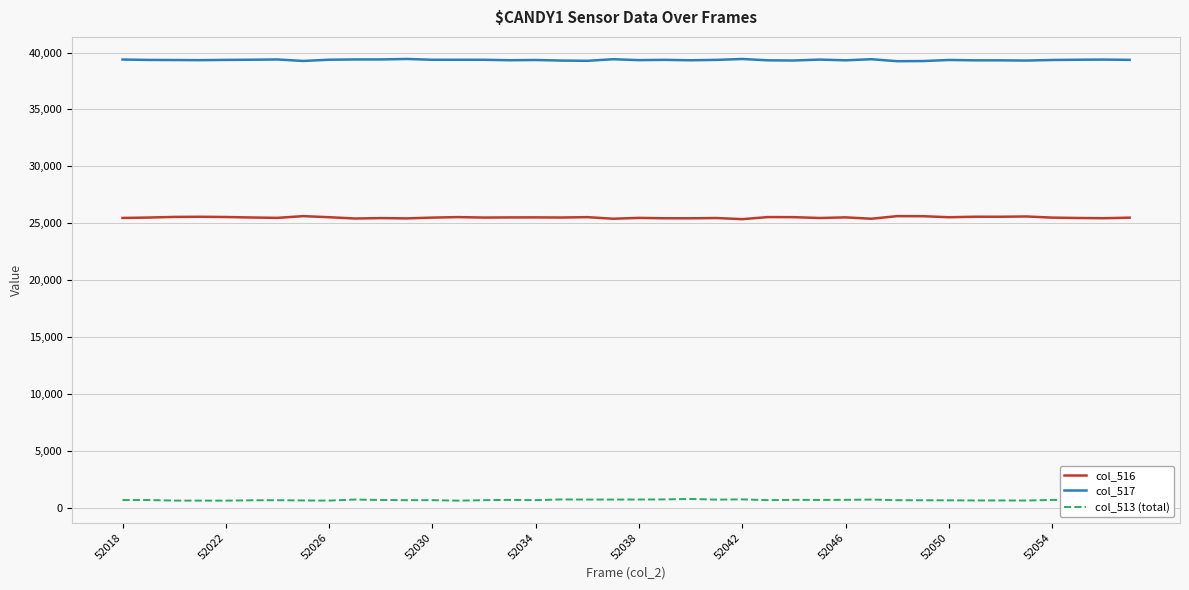

Which series has the largest total across all categories?

col_517